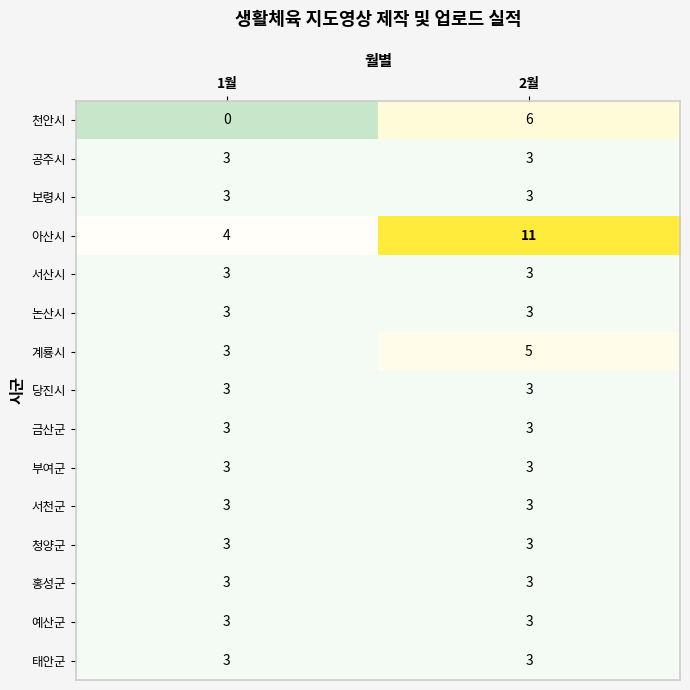

The 부여군 series shows 3 at 1월. True or false?

True